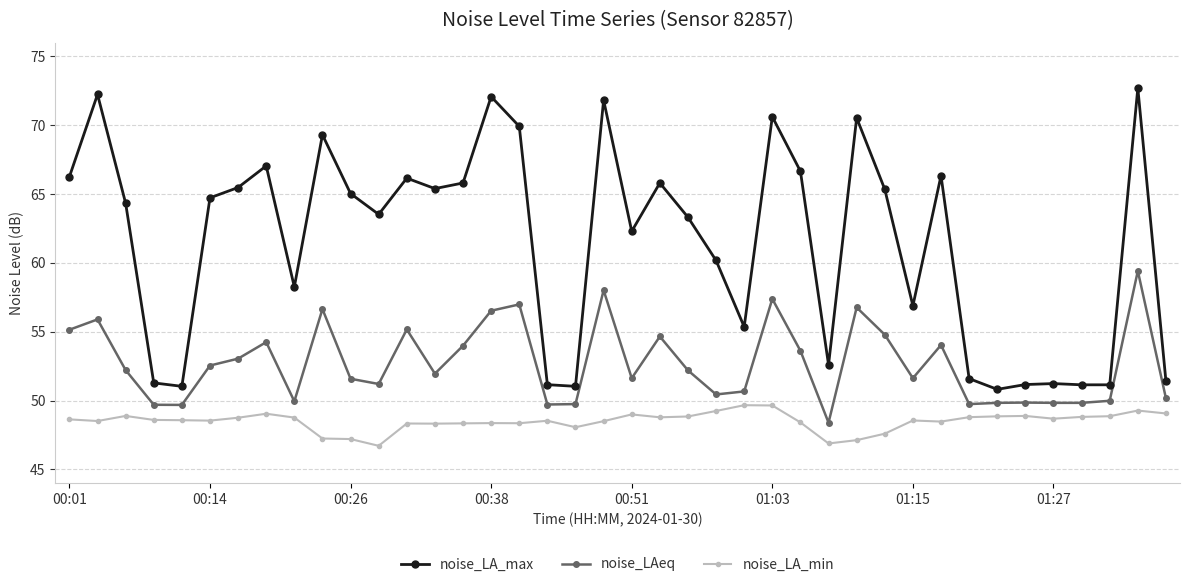

True or false: noise_LAeq and noise_LA_min intersect in this chart.

False